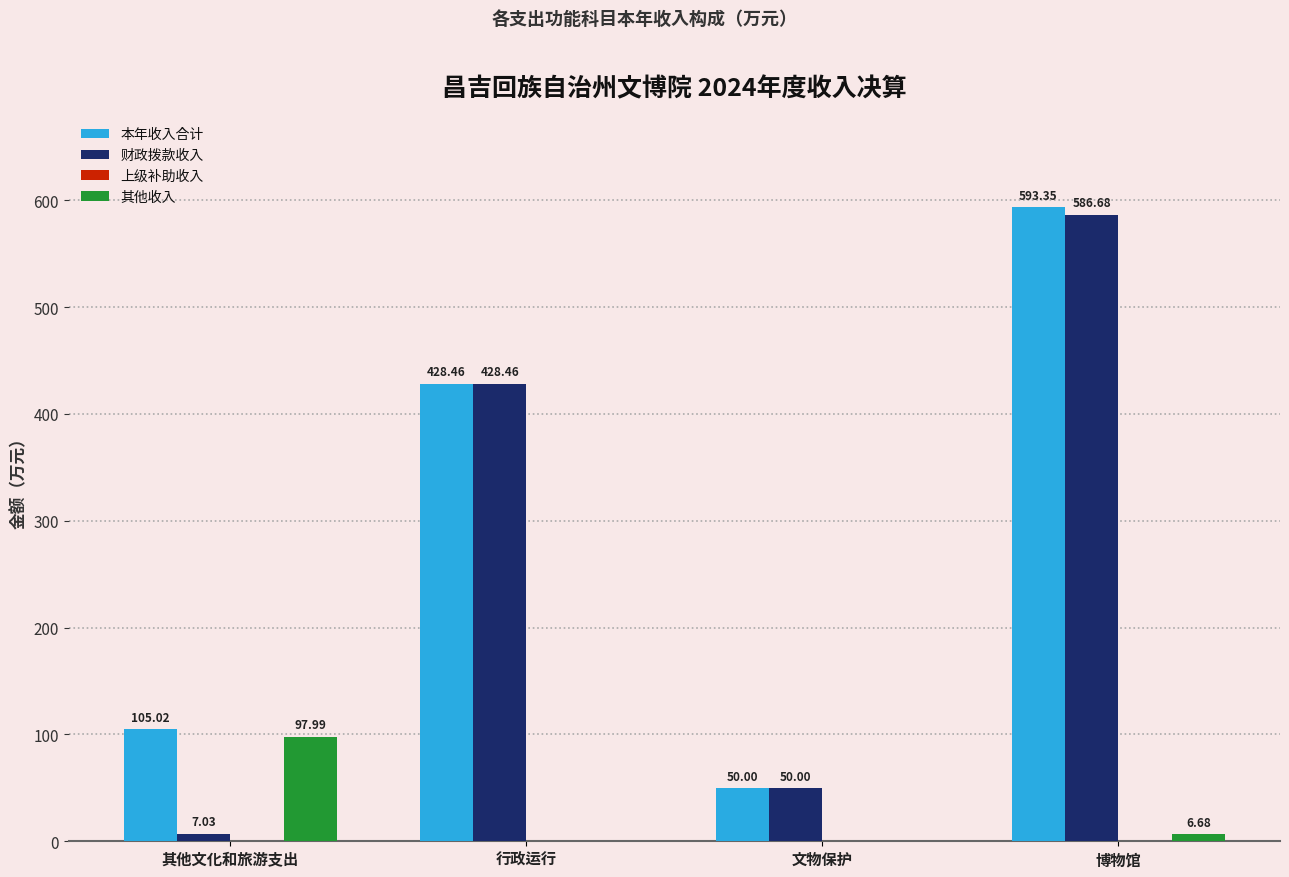

How many groups of bars are there?

4